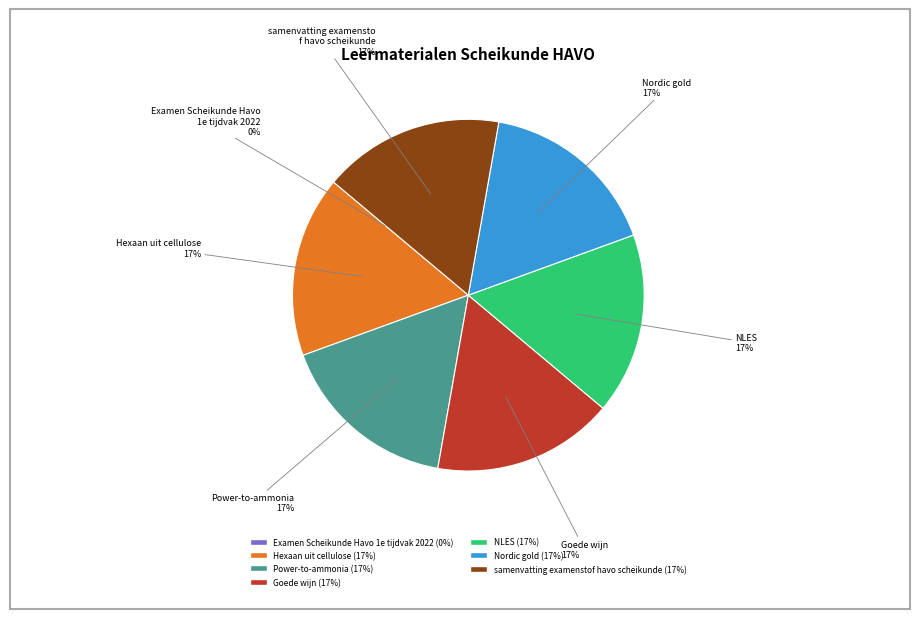

To the nearest percent, what is the combined percentage of Goede wijn and NLES?

33%